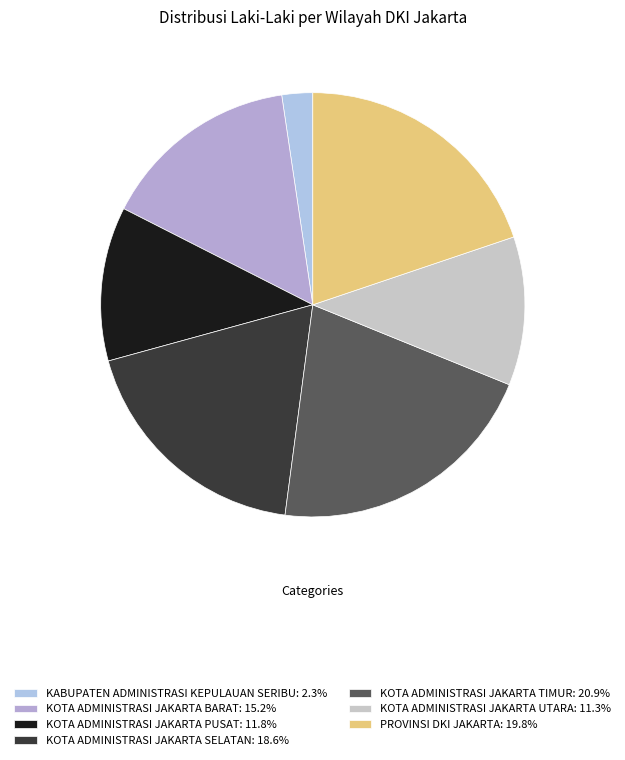

Does KOTA ADMINISTRASI JAKARTA BARAT account for over 50% of the chart?

No